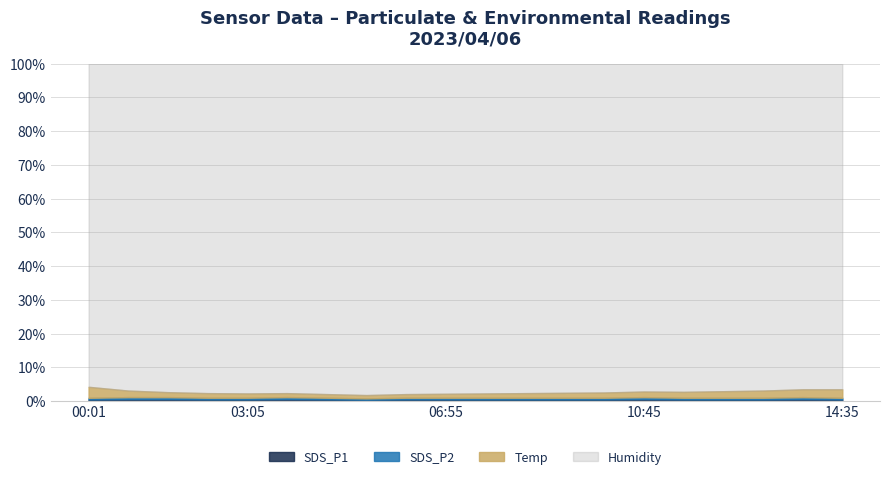

What is the difference between the second highest and second lowest values in the SDS_P2 series?

0.1